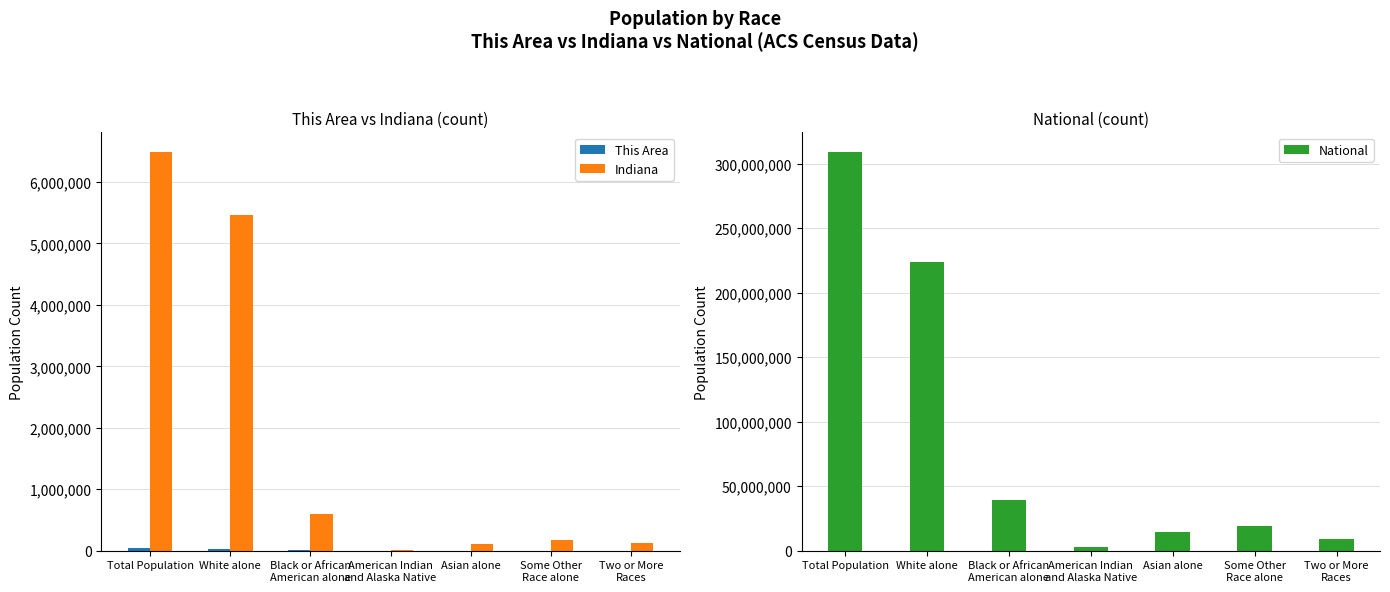

How many groups of bars are there?

7